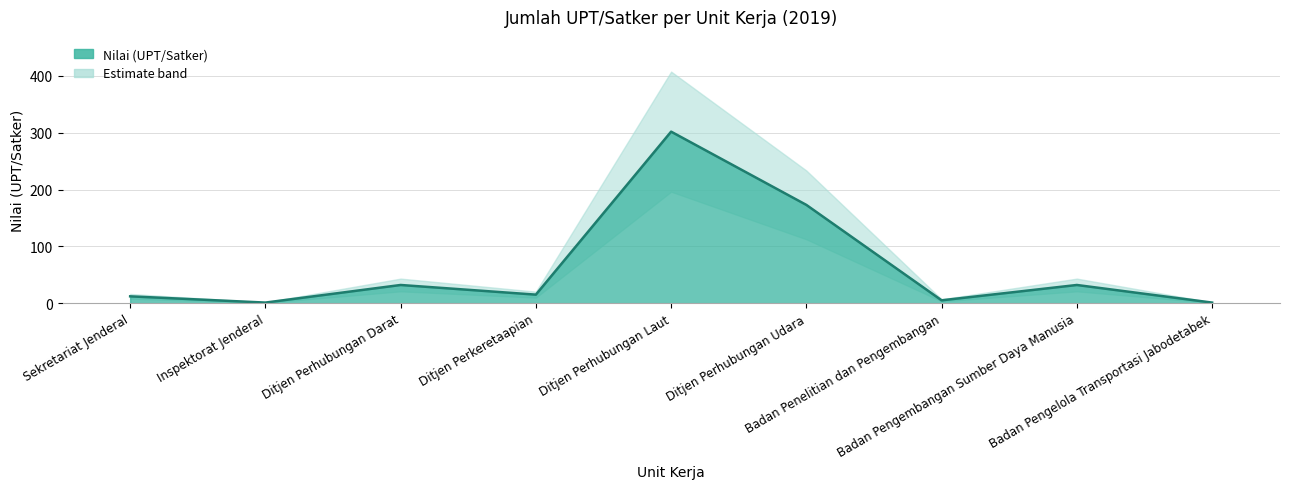

Count the number of data series in this chart.

1